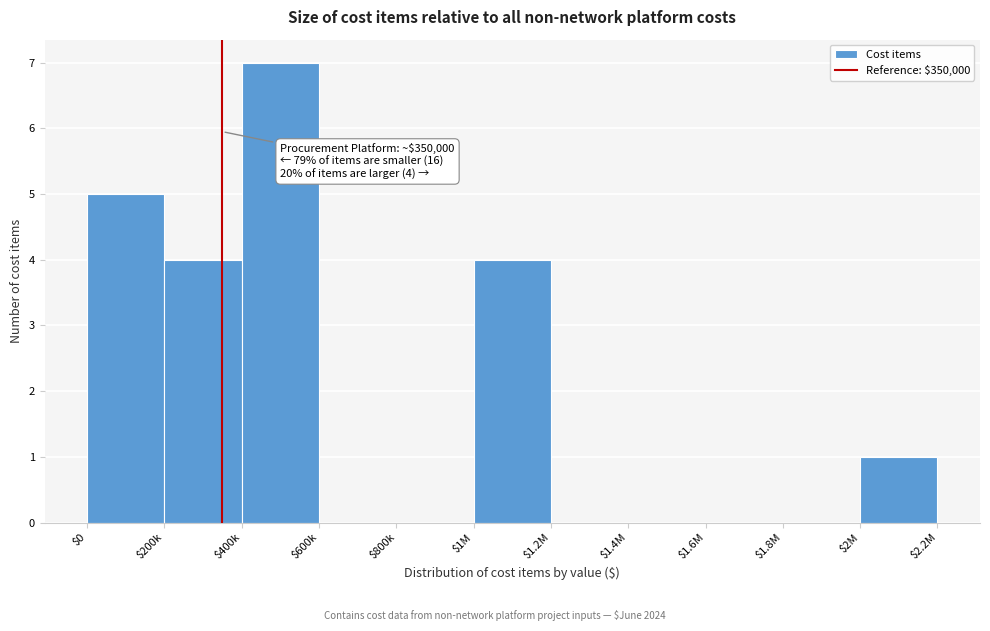

Which category has the highest value across all series?

$400k